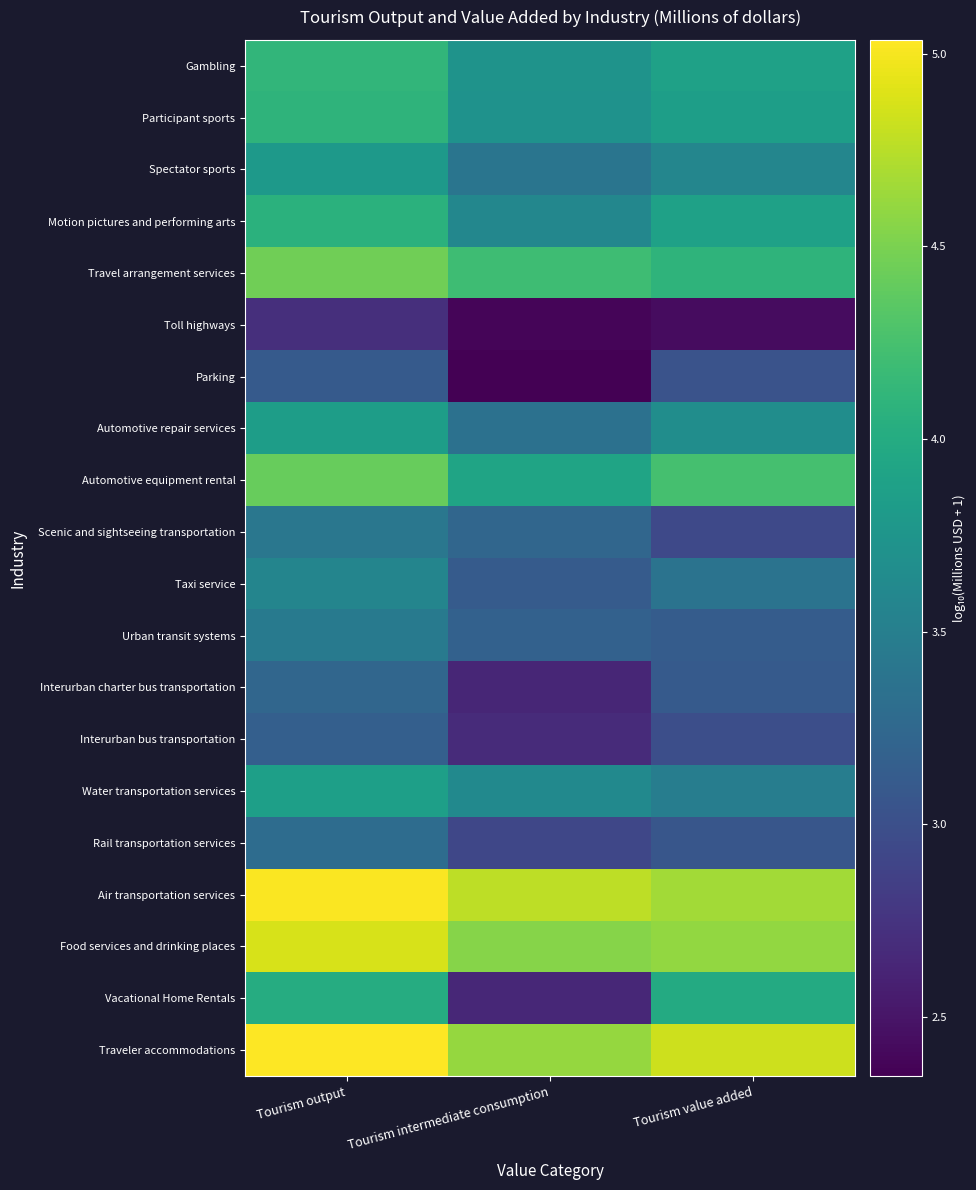

Reading right to left, transcribe all the data shown in this chart.

Traveler accommodations: Tourism value added=4.8	Tourism intermediate consumption=4.6	Tourism output=5.0
Vacational Home Rentals: Tourism value added=4.0	Tourism intermediate consumption=2.6	Tourism output=4.0
Food services and drinking places: Tourism value added=4.6	Tourism intermediate consumption=4.5	Tourism output=4.9
Air transportation services: Tourism value added=4.7	Tourism intermediate consumption=4.8	Tourism output=5.0
Rail transportation services: Tourism value added=3.1	Tourism intermediate consumption=2.9	Tourism output=3.3
Water transportation services: Tourism value added=3.5	Tourism intermediate consumption=3.6	Tourism output=3.9
Interurban bus transportation: Tourism value added=3.0	Tourism intermediate consumption=2.7	Tourism output=3.2
Interurban charter bus transportation: Tourism value added=3.1	Tourism intermediate consumption=2.6	Tourism output=3.2
Urban transit systems: Tourism value added=3.1	Tourism intermediate consumption=3.2	Tourism output=3.5
Taxi service: Tourism value added=3.4	Tourism intermediate consumption=3.1	Tourism output=3.6
Scenic and sightseeing transportation: Tourism value added=2.9	Tourism intermediate consumption=3.2	Tourism output=3.4
Automotive equipment rental: Tourism value added=4.2	Tourism intermediate consumption=3.9	Tourism output=4.4
Automotive repair services: Tourism value added=3.7	Tourism intermediate consumption=3.4	Tourism output=3.8
Parking: Tourism value added=3.0	Tourism intermediate consumption=2.3	Tourism output=3.1
Toll highways: Tourism value added=2.4	Tourism intermediate consumption=2.4	Tourism output=2.7
Travel arrangement services: Tourism value added=4.1	Tourism intermediate consumption=4.2	Tourism output=4.5
Motion pictures and performing arts: Tourism value added=3.9	Tourism intermediate consumption=3.6	Tourism output=4.1
Spectator sports: Tourism value added=3.6	Tourism intermediate consumption=3.4	Tourism output=3.8
Participant sports: Tourism value added=3.9	Tourism intermediate consumption=3.7	Tourism output=4.1
Gambling: Tourism value added=3.9	Tourism intermediate consumption=3.7	Tourism output=4.1